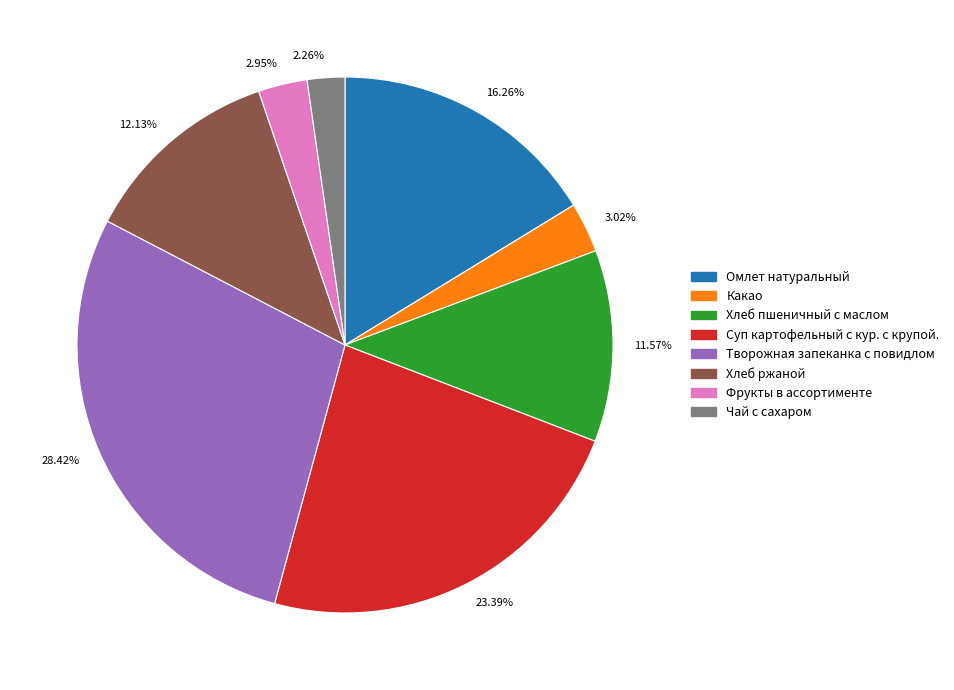

Is there a majority slice in this chart?

No